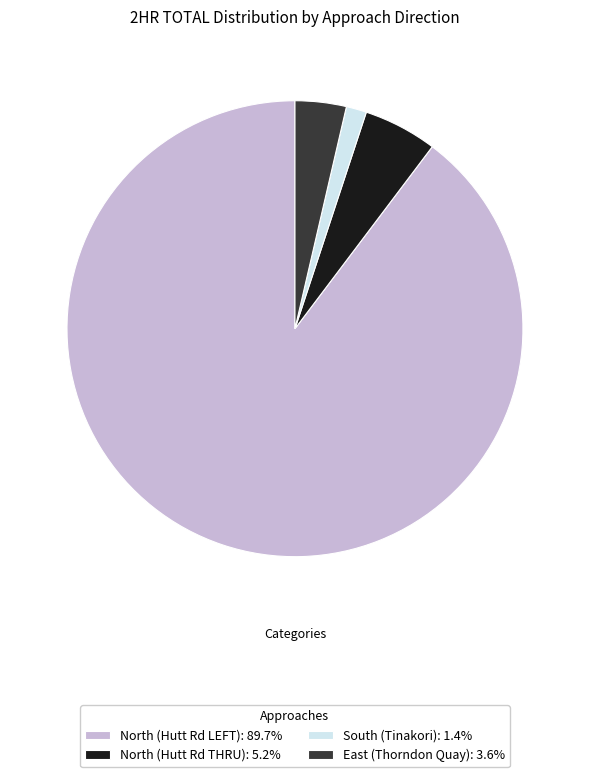

What is the ratio of the value at East (Thorndon Quay): 3.6% to the value at South (Tinakori): 1.4%?

2.5